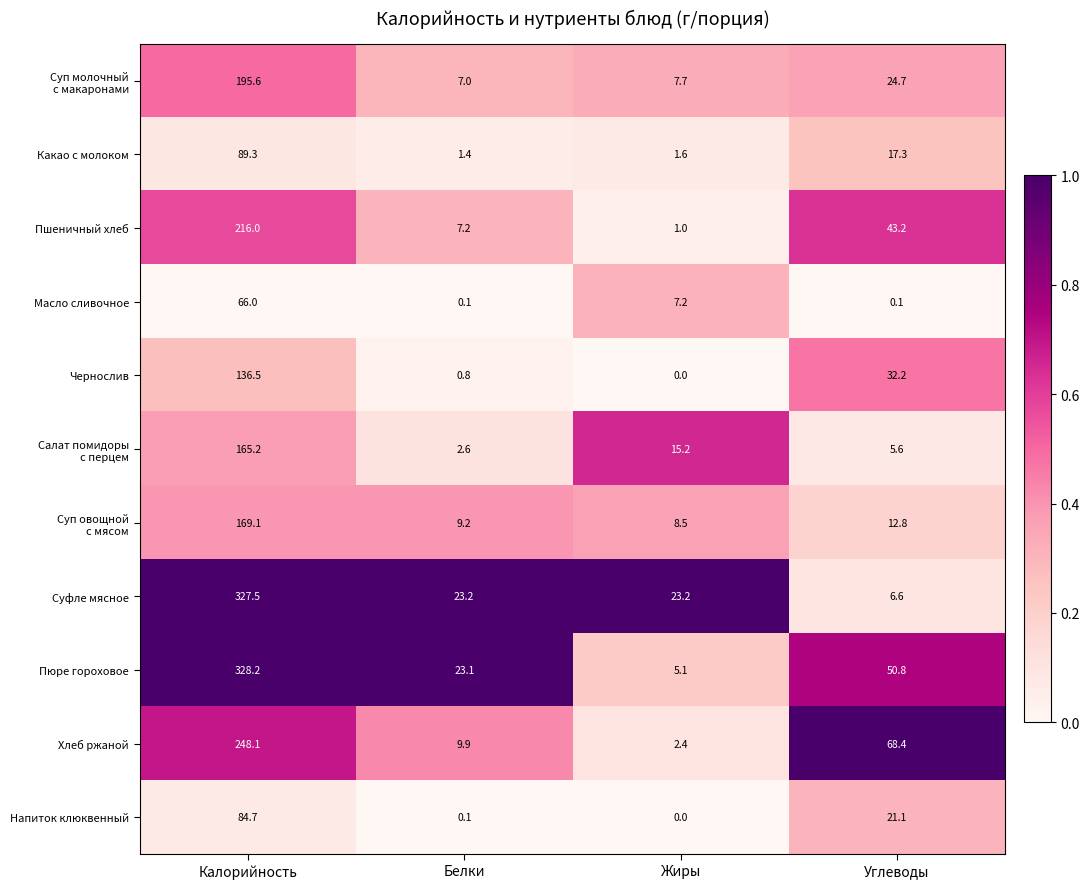

Between Жиры and Углеводы, which series saw the biggest shift?

Хлеб ржаной